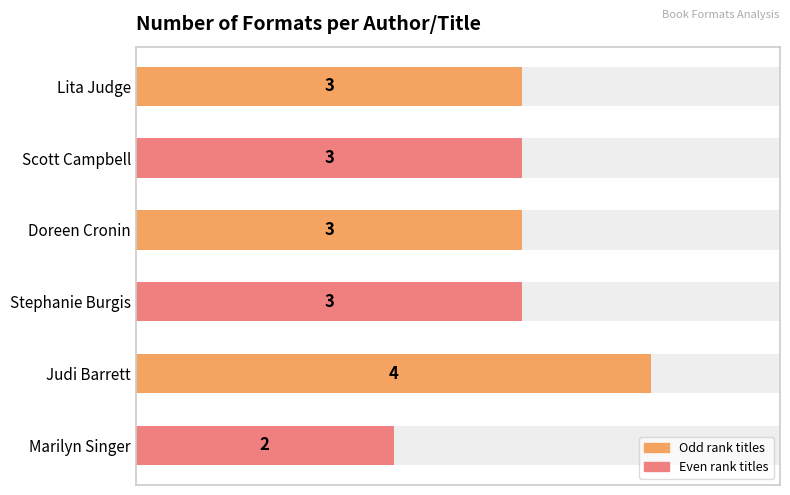

What is the average value?

3